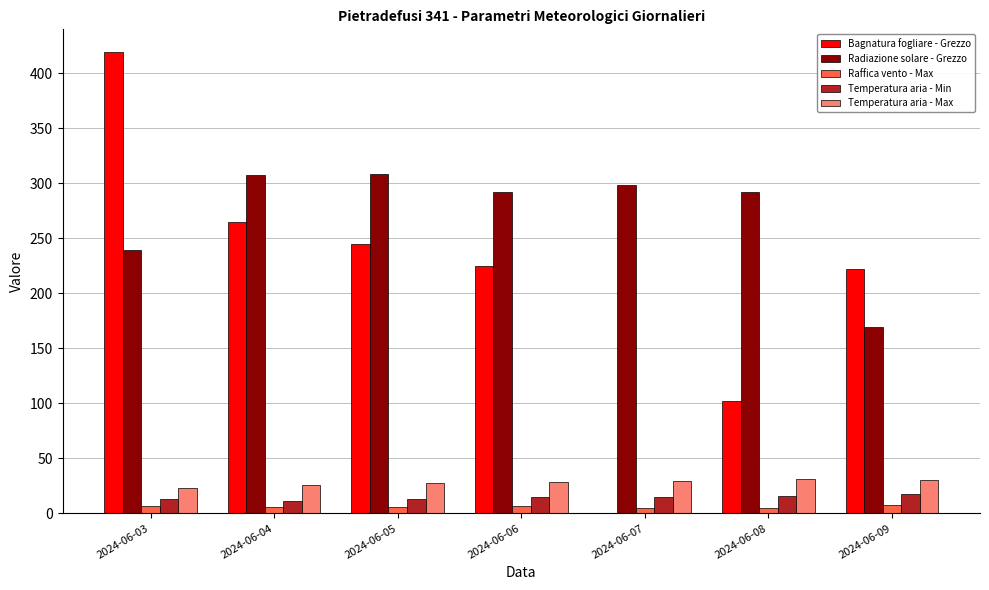

True or false: Temperatura aria - Max has a value of 30.5 at 2024-06-09.

True